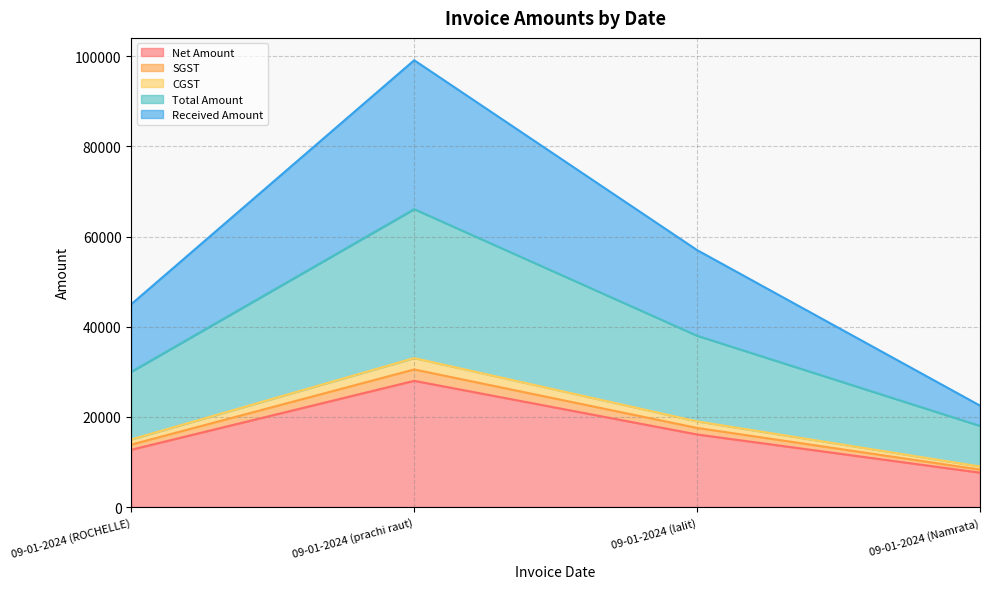

At which category does Received Amount reach its first local peak?

09-01-2024 (prachi raut)